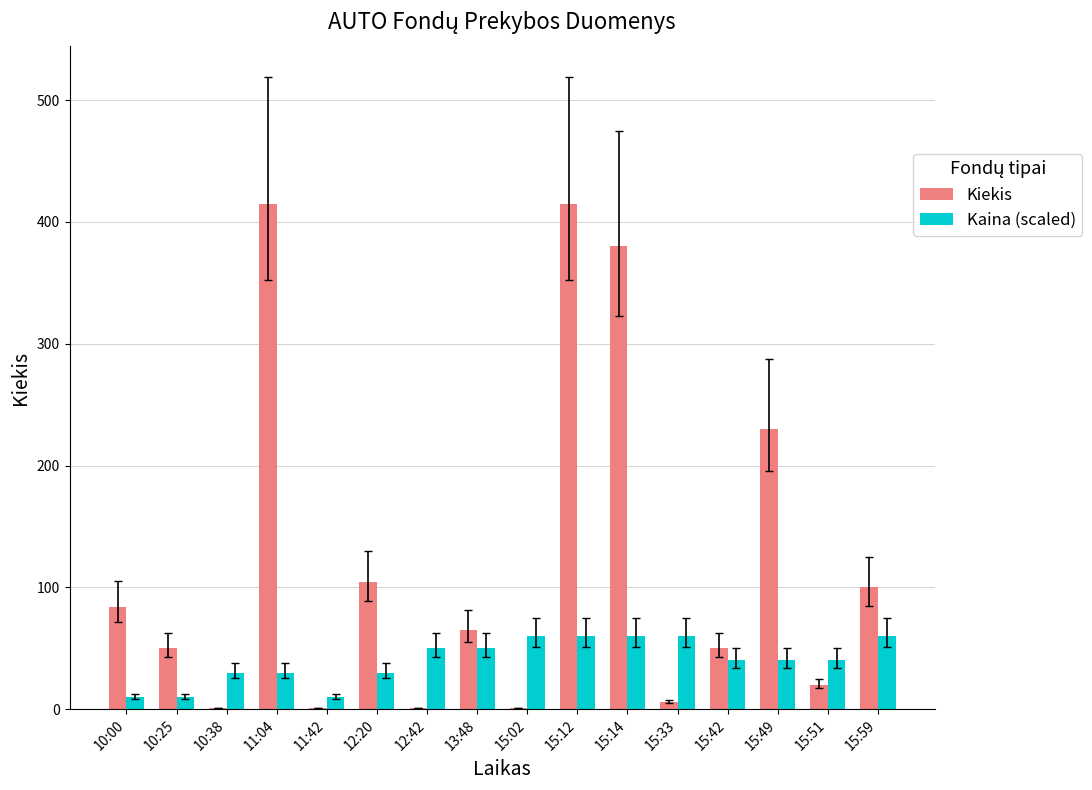

What is the approximate value of Kaina (scaled) at 12:42?

50.0